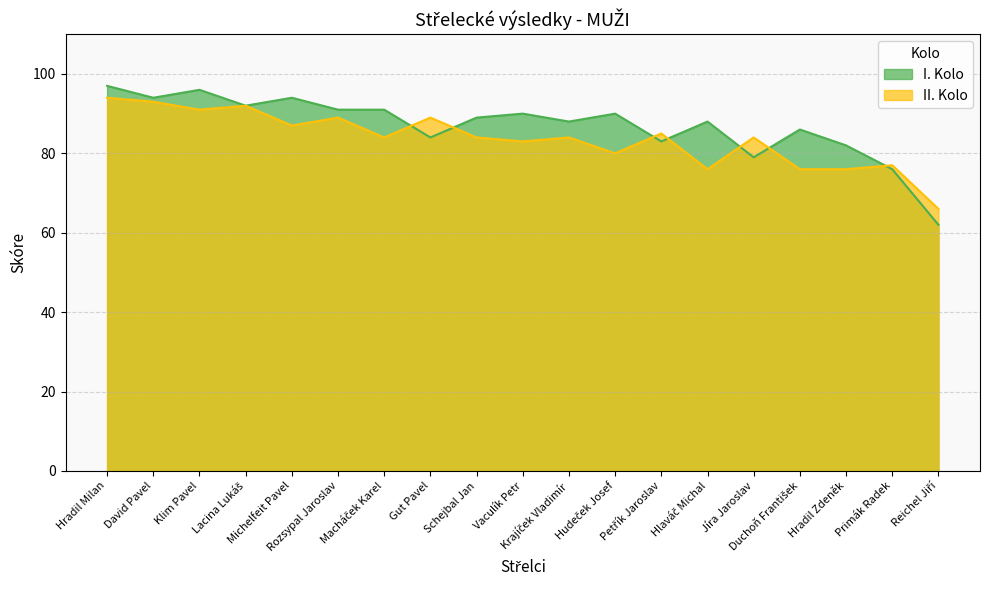

At which category does the chart reach its peak across all series?

Hradil Milan